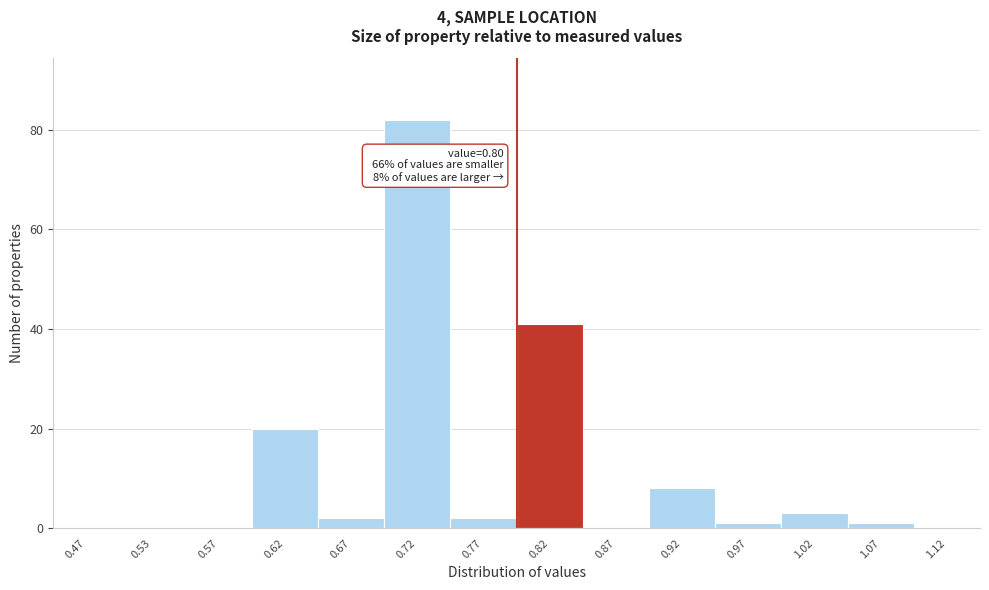

Which range on the x-axis has the tallest bar?

0.70 to 0.75